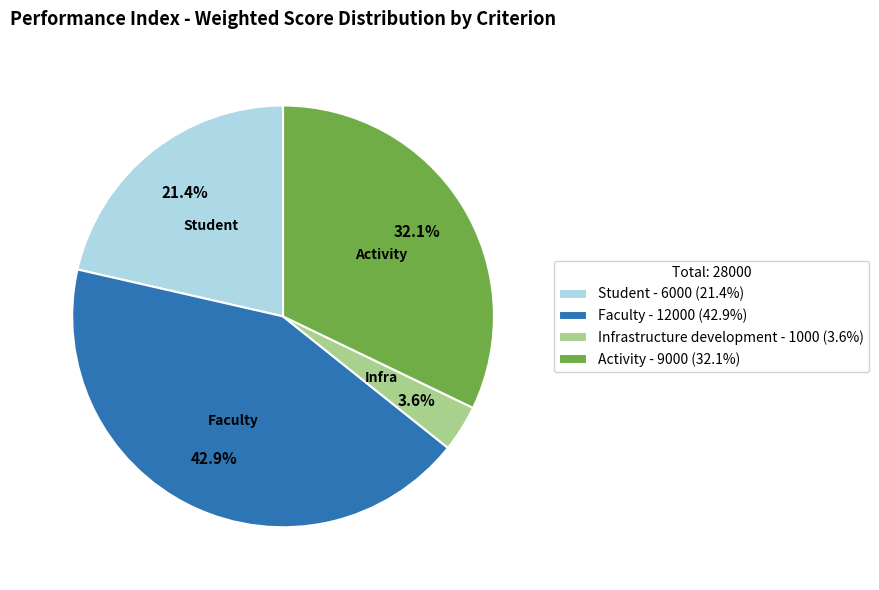

What is the ratio of the value at Faculty to the value at Activity?

1.3